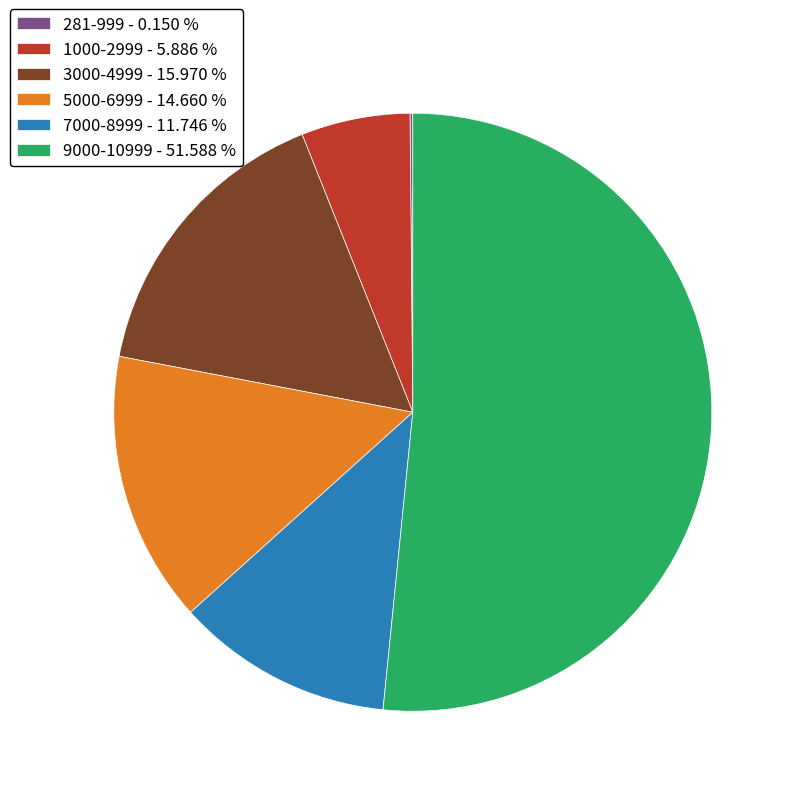

Is the sum of 5000-6999 - 14.660 % and 1000-2999 - 5.886 % greater than half?

No